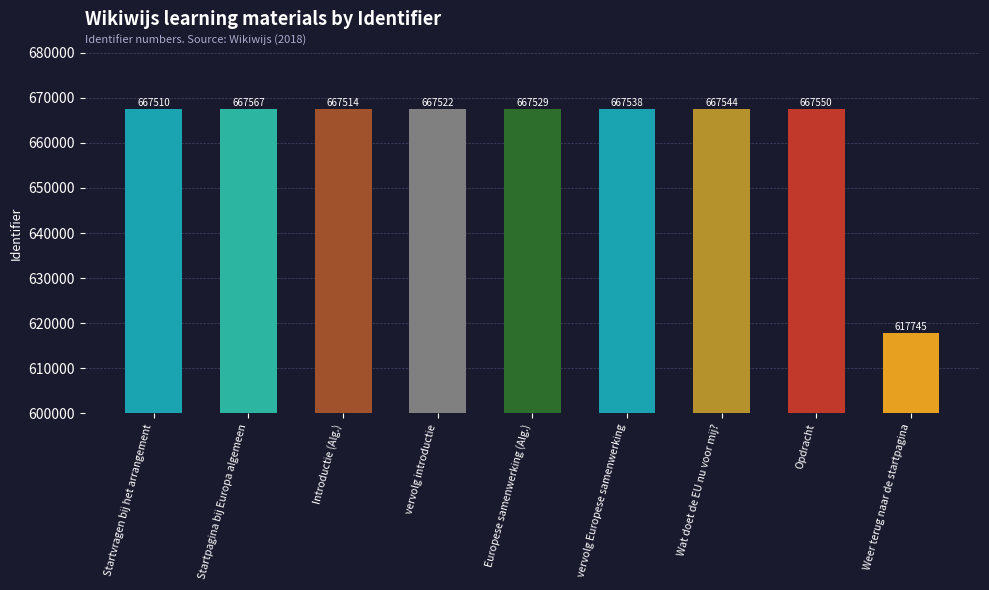

What is the approximate value at Wat doet de EU nu voor mij?, to the nearest 10?

667540